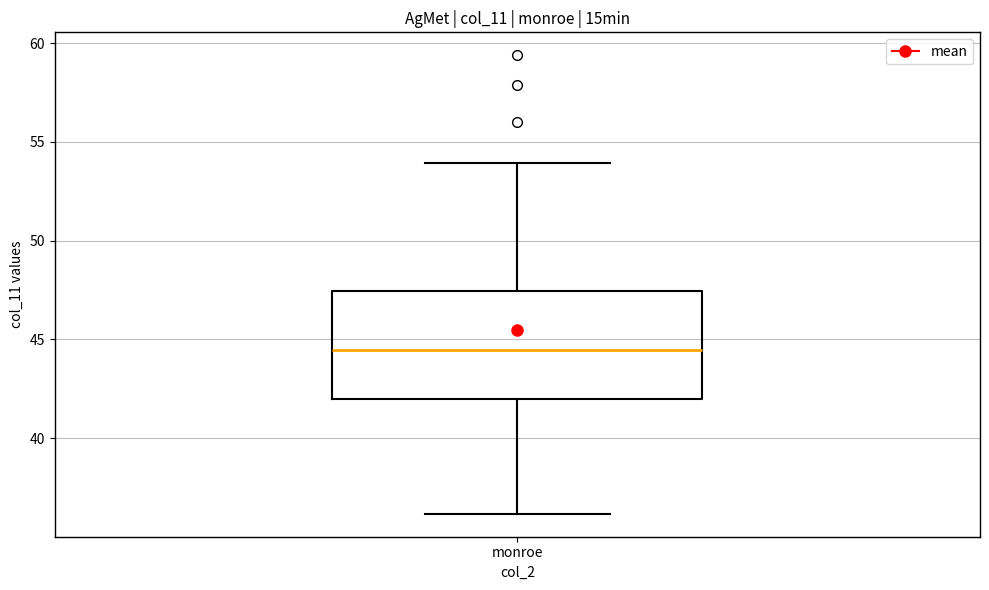

Transcribe this box plot: give where the median line is, the range the box spans, and where the two whiskers end, as read against the y-axis. The values are not printed on the chart, so give them approximately, as read against the axis.

median 44.5, box 42.0 to 47.5, whiskers 36.0 to 54.0